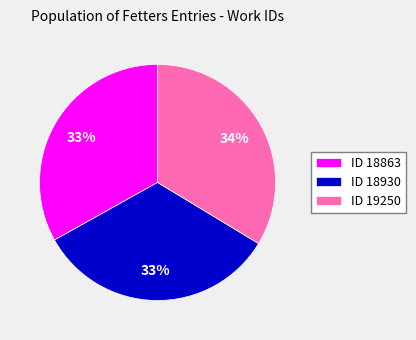

Do ID 18863 and ID 19250 together represent more than half of the pie?

Yes